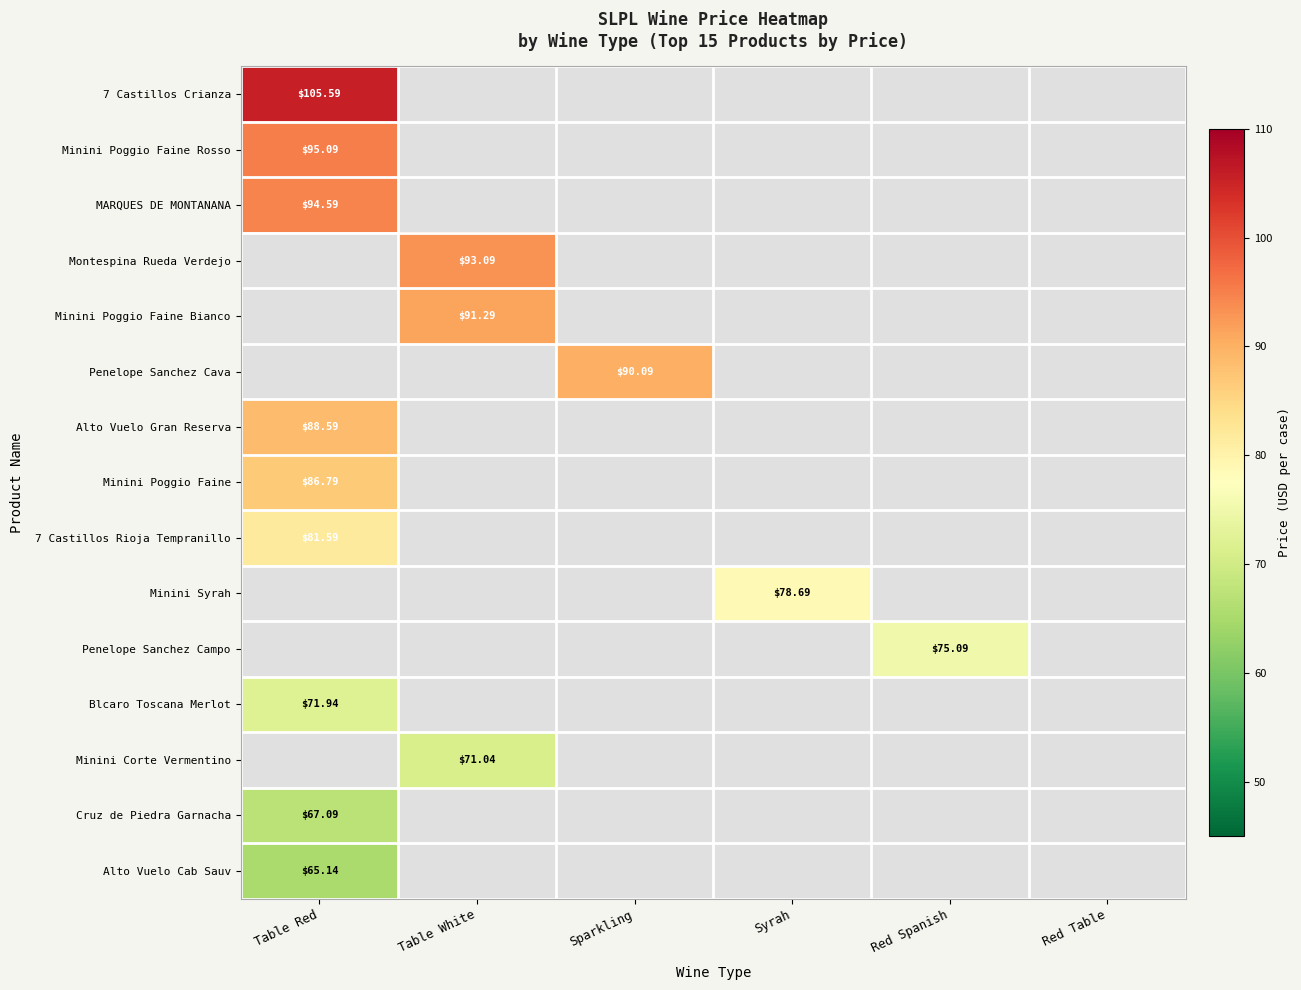

Rank the series by their average value, from highest to lowest.

7 Castillos Crianza, Minini Poggio Faine Rosso, MARQUES DE MONTANANA, Montespina Rueda Verdejo, Minini Poggio Faine Bianco, Penelope Sanchez Cava, Alto Vuelo Gran Reserva, Minini Poggio Faine, 7 Castillos Rioja Tempranillo, Minini Syrah, Penelope Sanchez Campo, Blcaro Toscana Merlot, Minini Corte Vermentino, Cruz de Piedra Garnacha, Alto Vuelo Cab Sauv